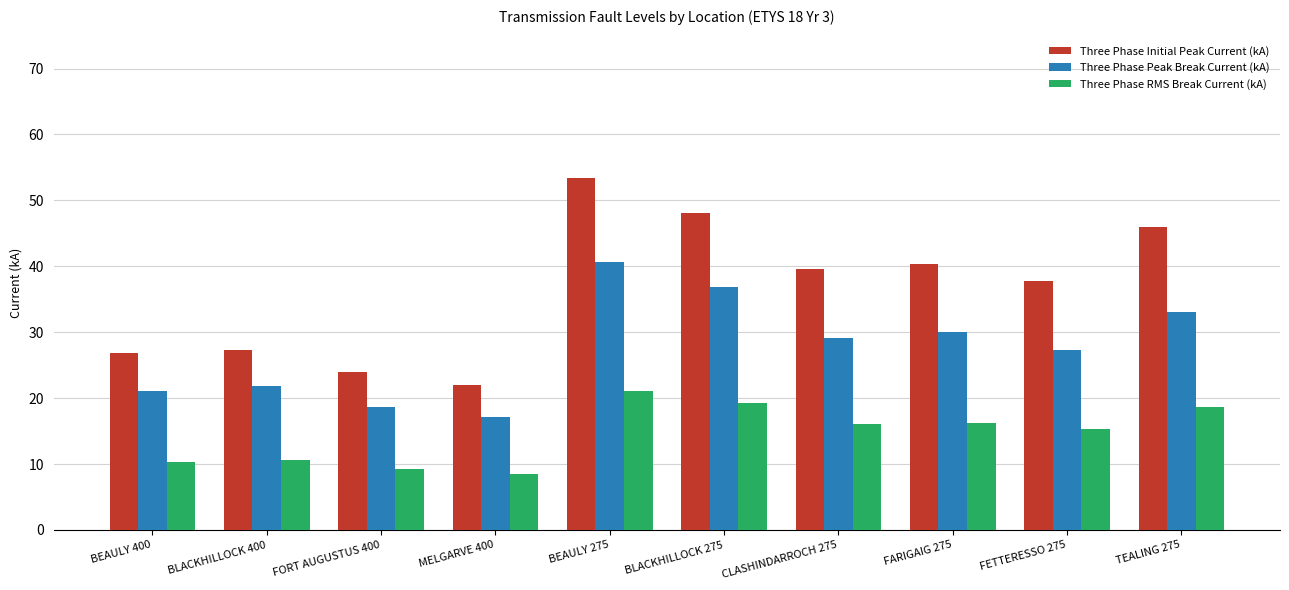

What is the difference between the highest and lowest values at FETTERESSO 275?

22.4